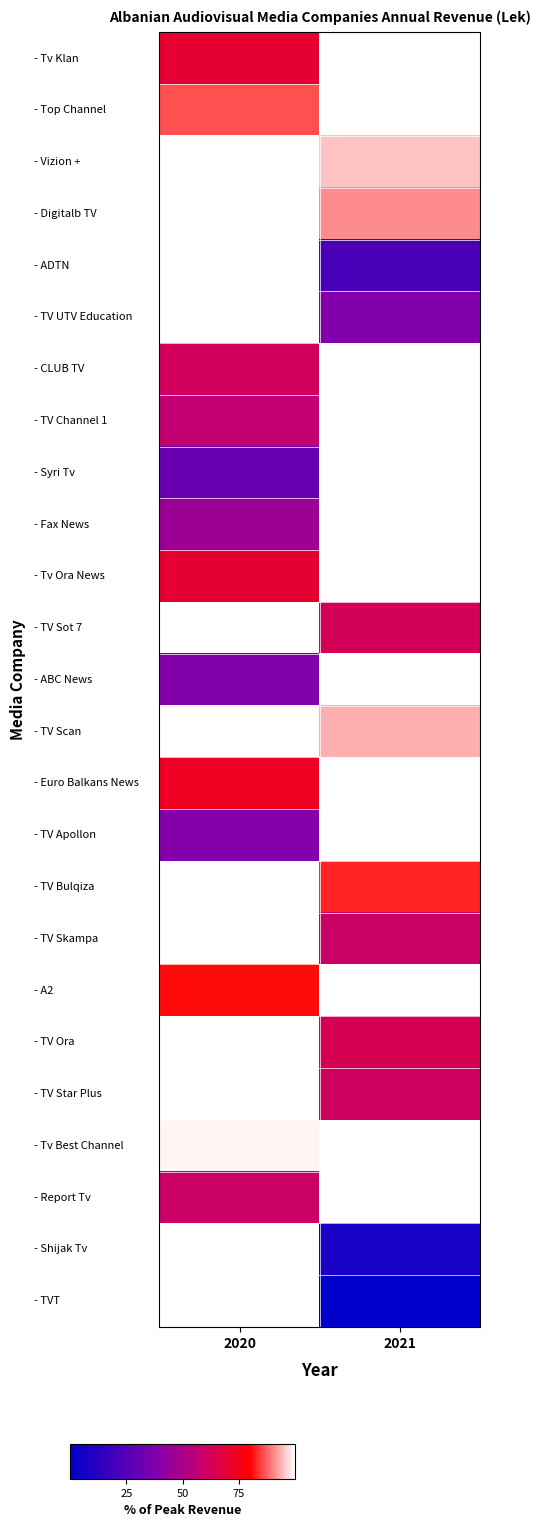

Rank the series by their maximum value, from highest to lowest.

- Tv Klan, - Top Channel, - Vizion +, - Digitalb TV, - ADTN, - TV UTV Education, - CLUB TV, - TV Channel 1, - Syri Tv, - Fax News, - Tv Ora News, - TV Sot 7, - ABC News, - TV Scan, - Euro Balkans News, - TV Apollon, - TV Bulqiza, - TV Skampa, - A2, - TV Ora, - TV Star Plus, - Tv Best Channel, - Report Tv, - Shijak Tv, - TVT